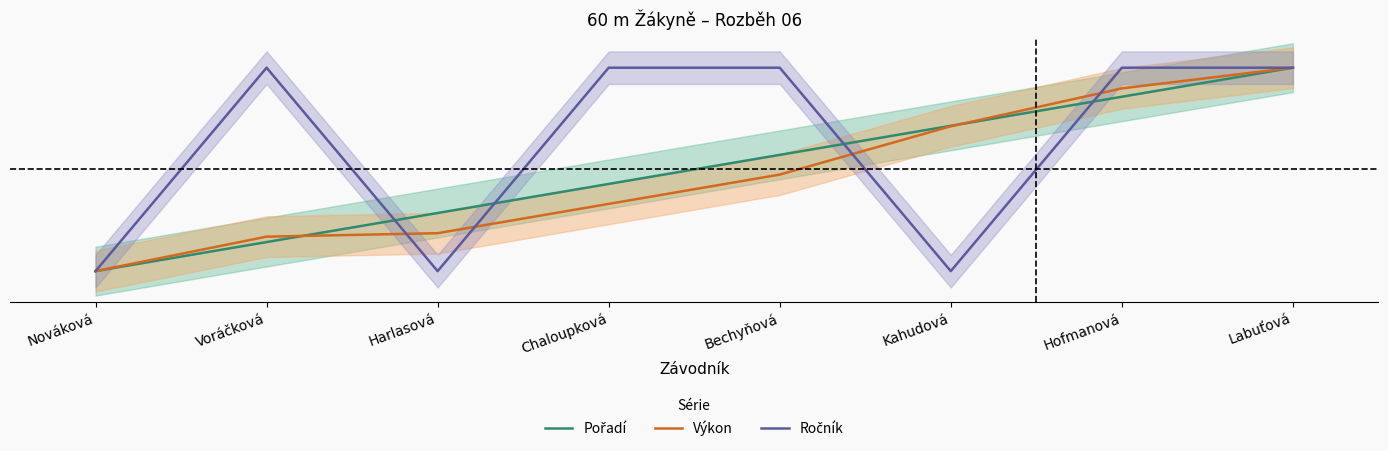

Where do Ročník and Pořadí first cross each other?

Voráčková and Harlasová